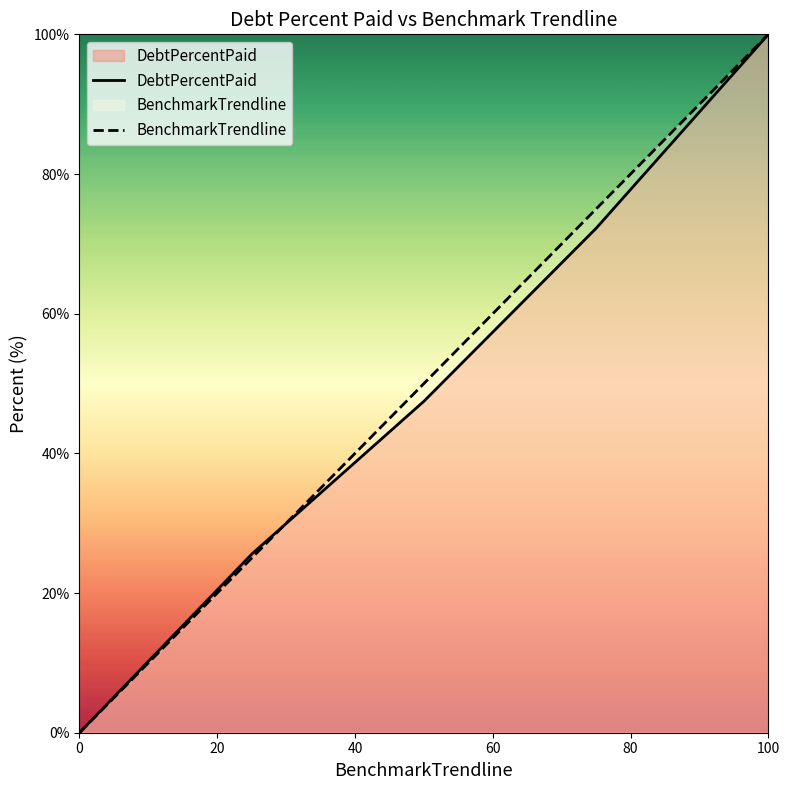

True or false: DebtPercentPaid has more than 1 points higher than both neighbors.

False